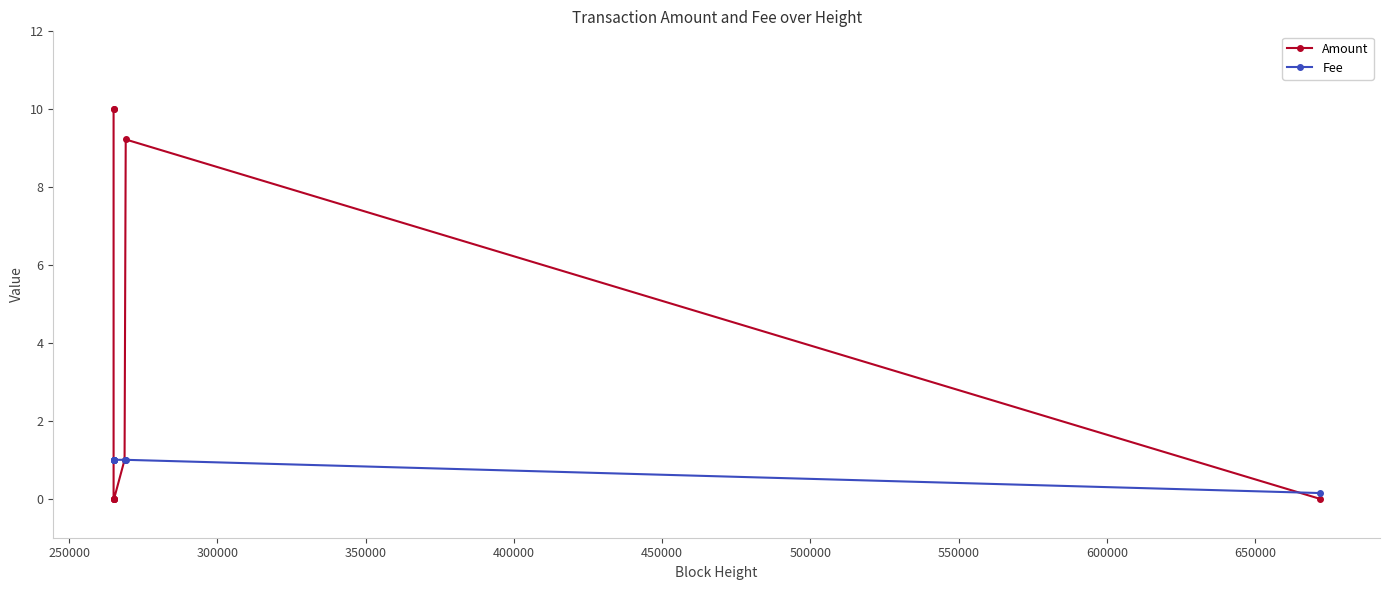

What is the highest value of the Fee series?

1.0